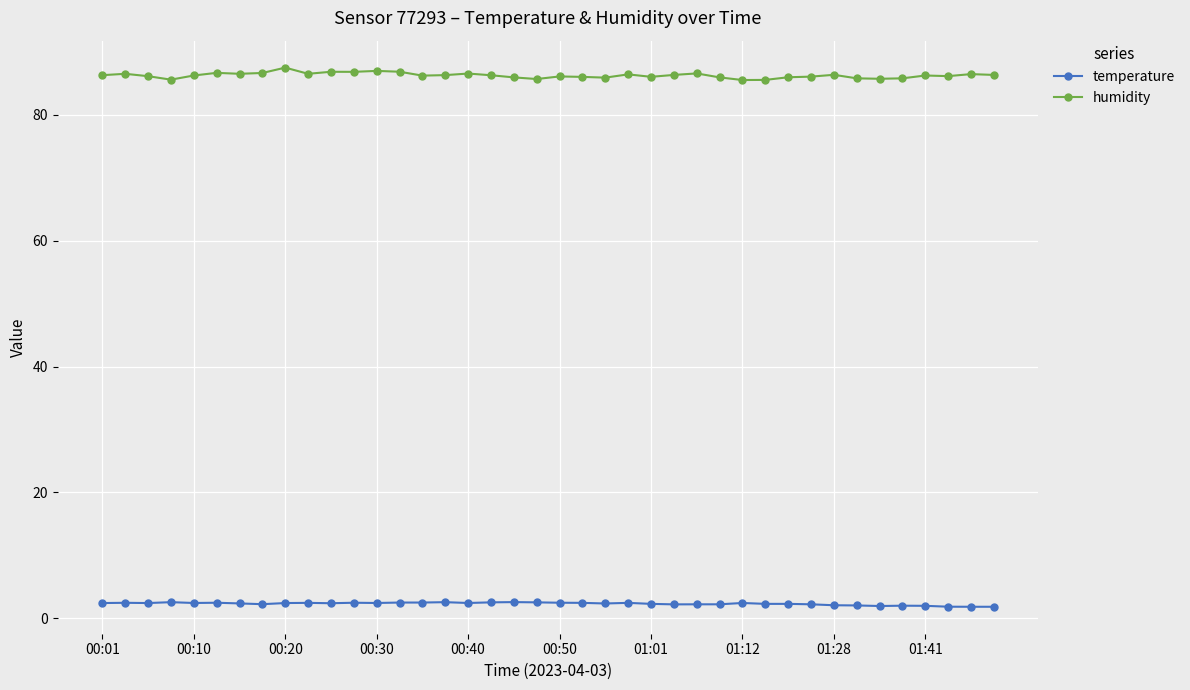

True or false: humidity and temperature cross at least once.

False